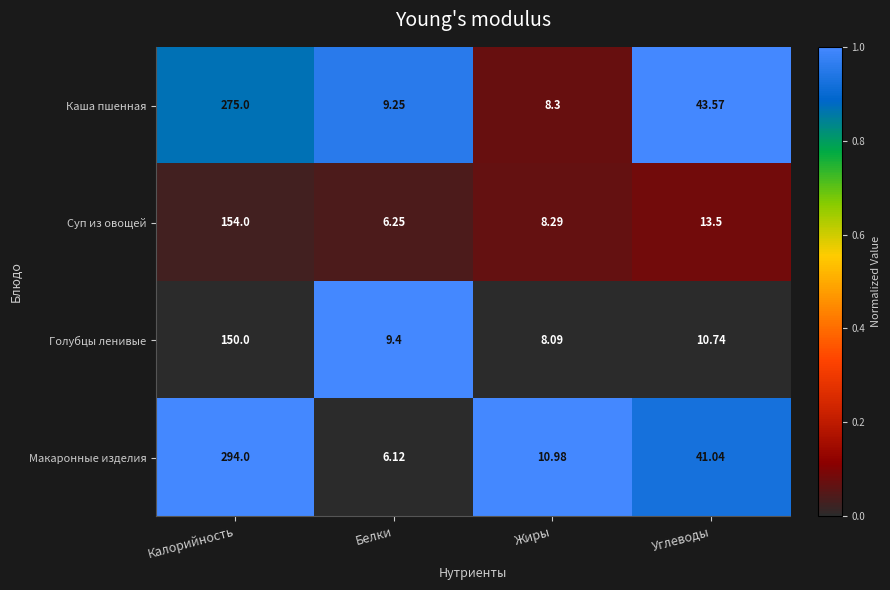

Which label corresponds to the smallest value in the chart?

Белки